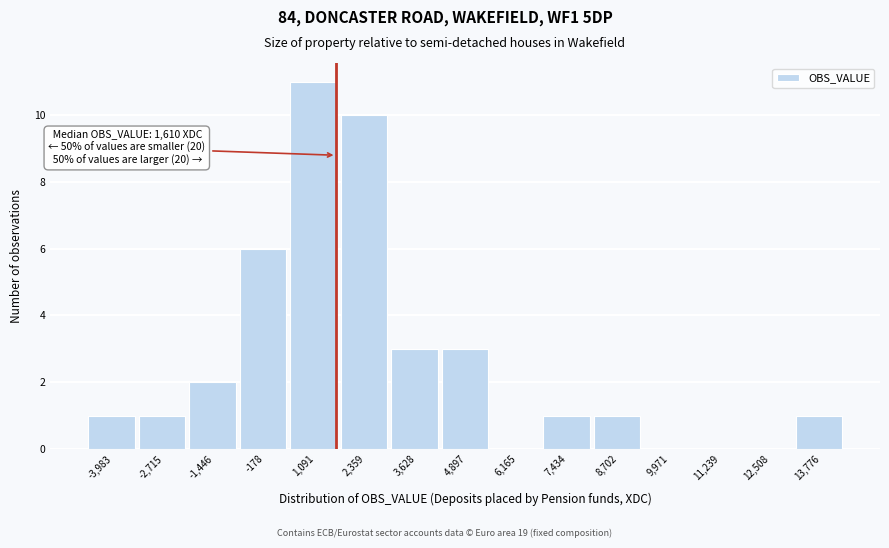

Which range on the x-axis has the tallest bar?

400 to 1800